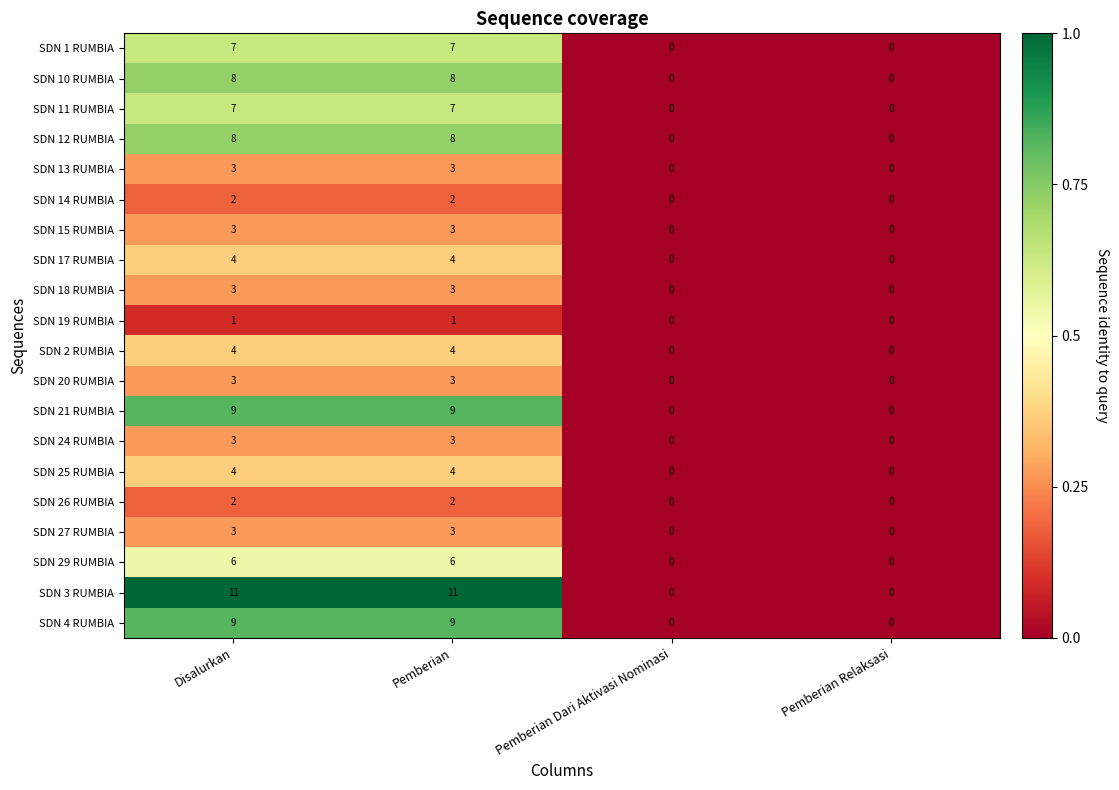

At which label is SDN 3 RUMBIA closest to 0?

Pemberian Dari Aktivasi Nominasi